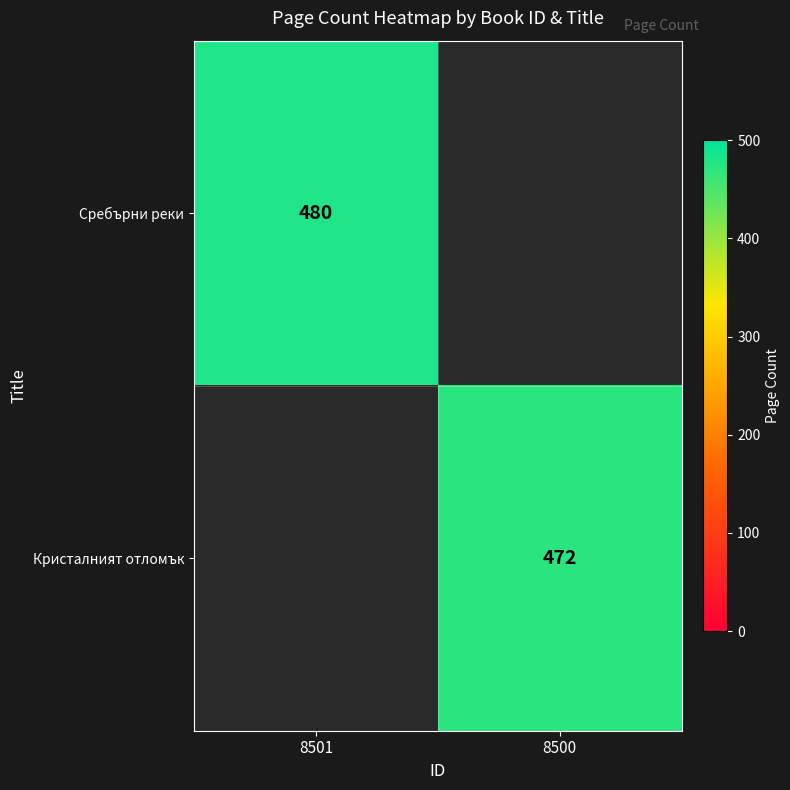

How many categories are shown in the chart?

2